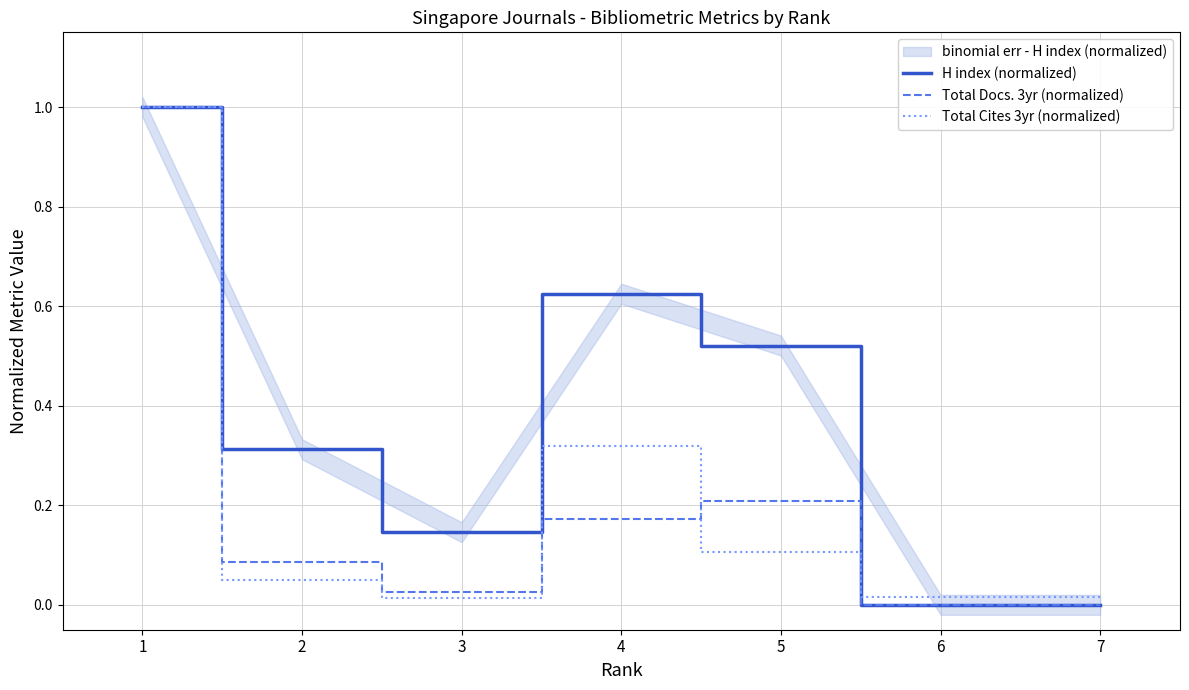

Which label corresponds to the smallest value in the chart?

6